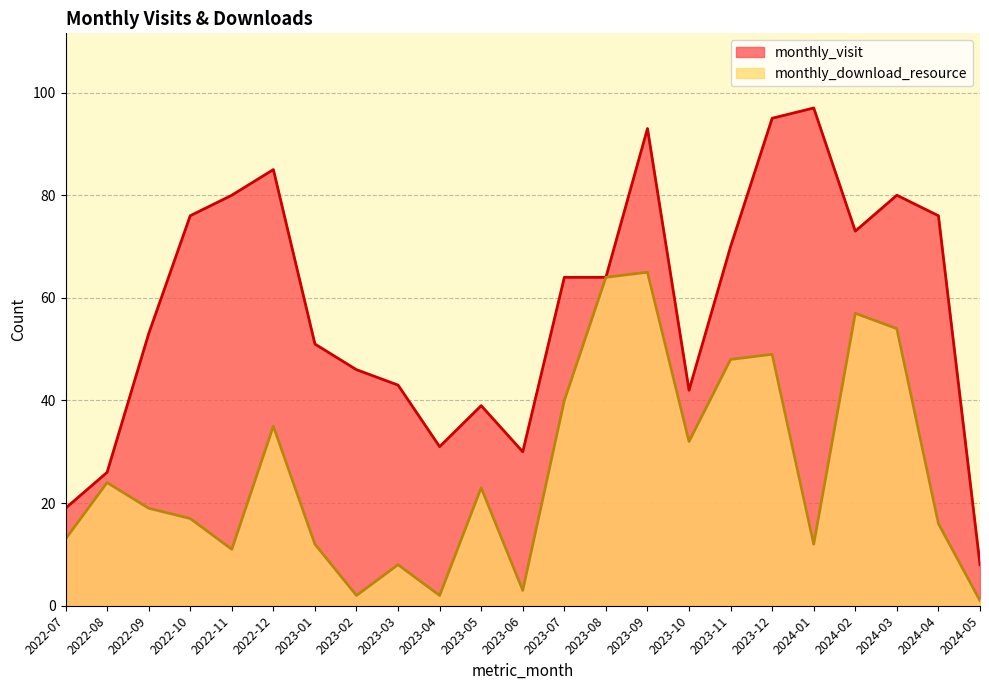

How many series are shown in this chart?

2